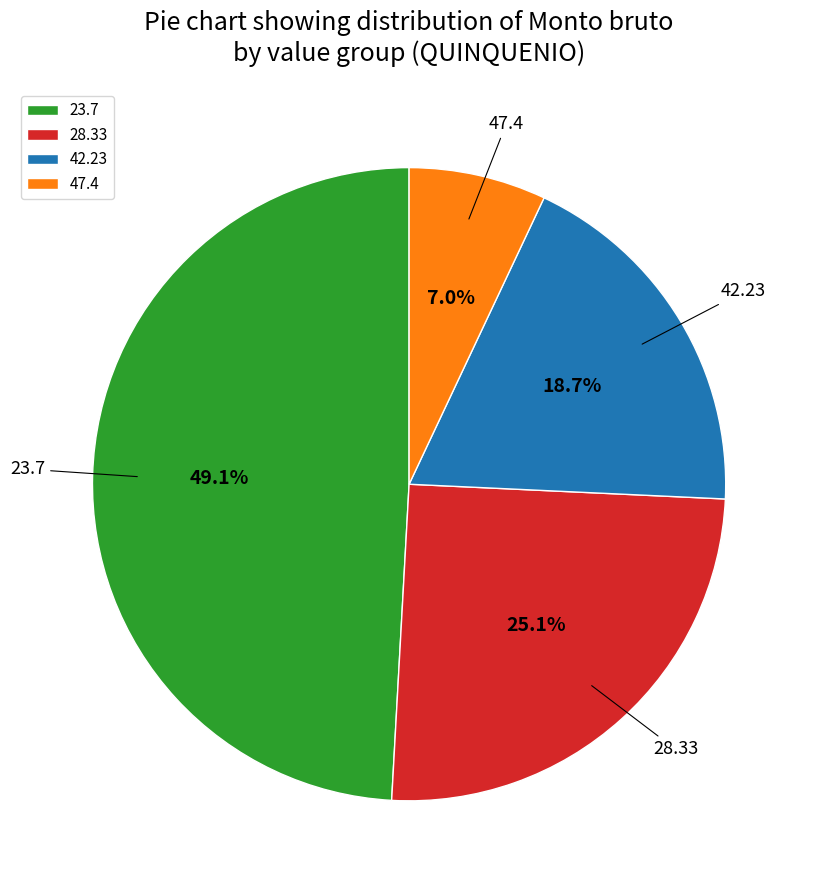

Count the number of slices in the pie.

4